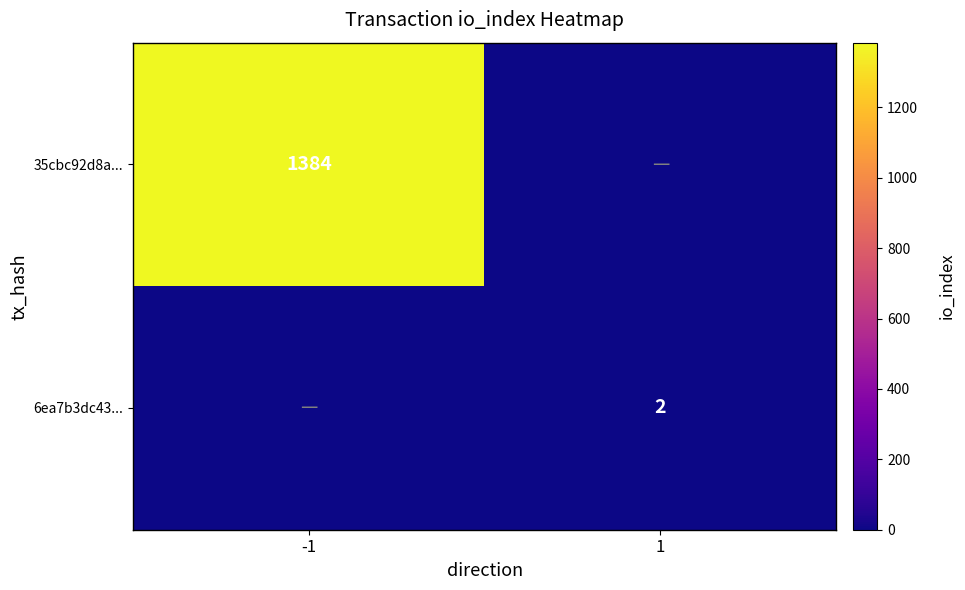

Is the value of 6ea7b3dc43... at 1 greater than the value of 35cbc92d8a... at -1?

No